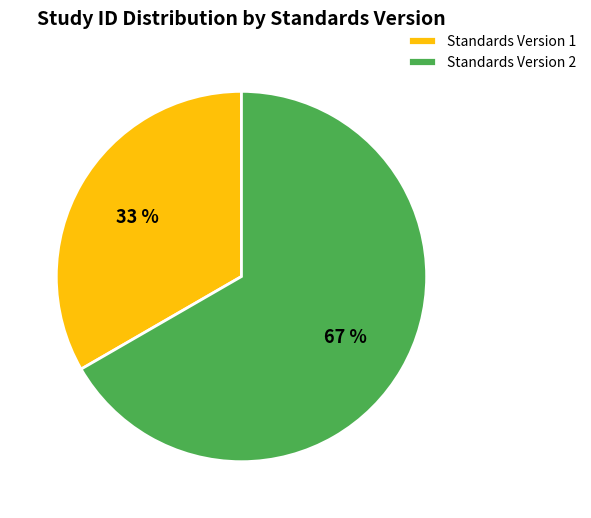

Is it true that Standards Version 1 is 33% of the pie?

True